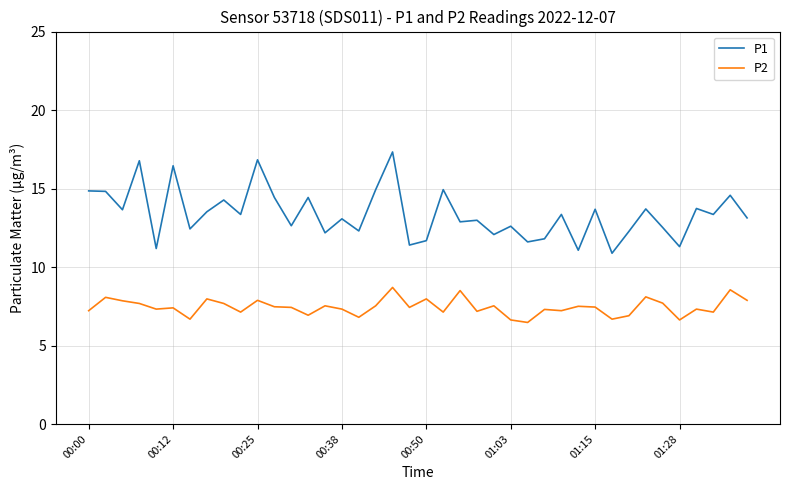

What is the lowest value of the P1 series?

10.9